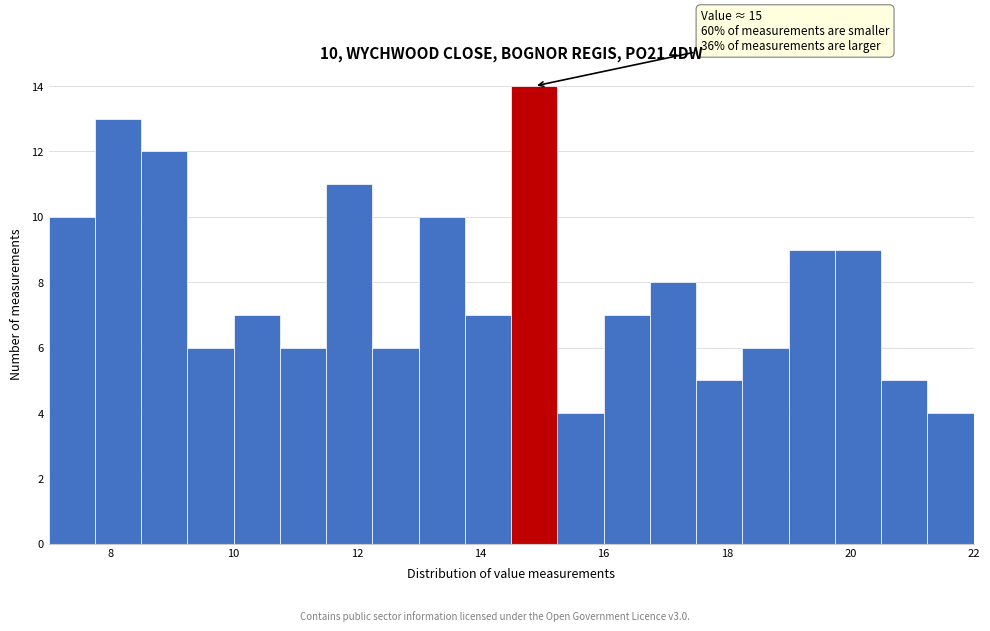

Read against the x-axis, roughly where is the centre of the tallest bar?

14.8